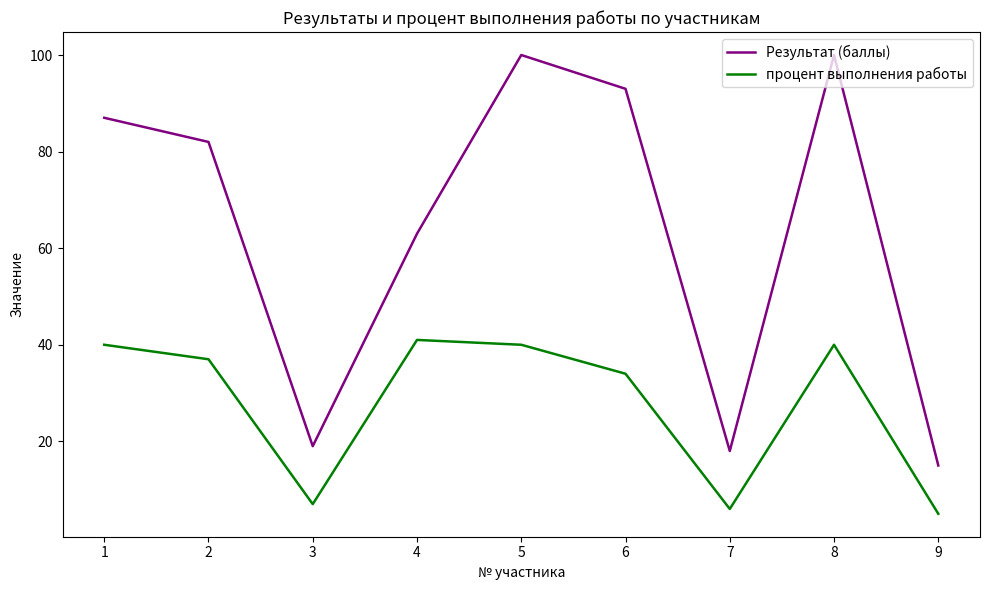

What is the difference between the maximum and second lowest values in the Результат (баллы) series?

82